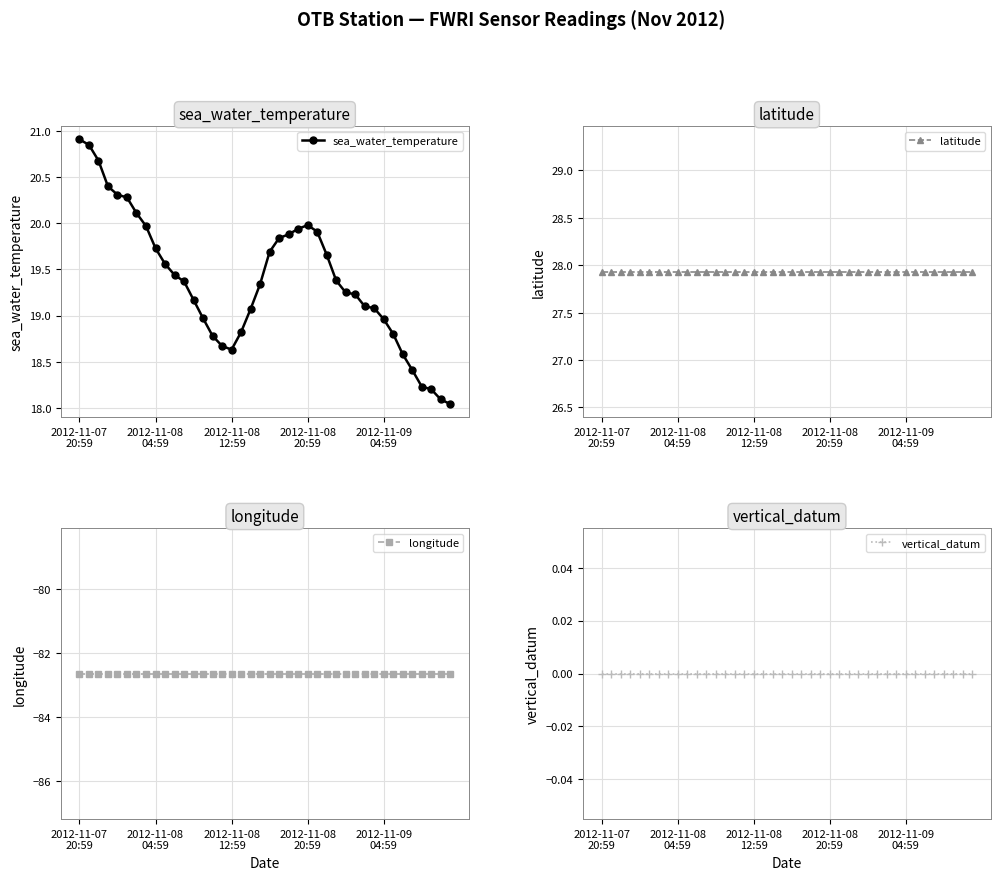

Rank the series by their maximum value, from lowest to highest.

longitude, vertical_datum, sea_water_temperature, latitude